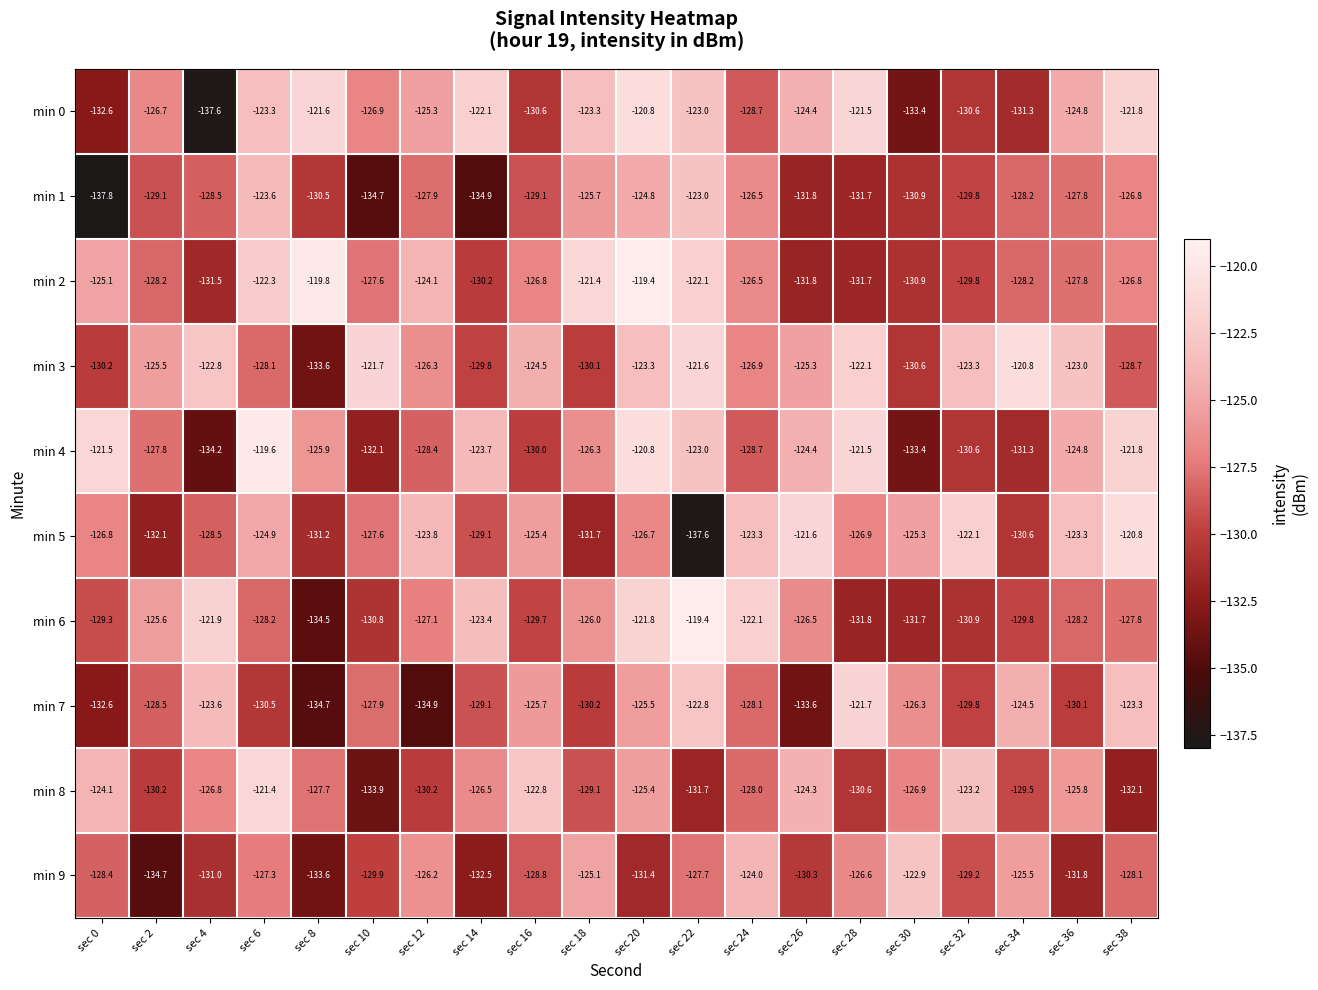

What is the total value across all series at sec 38?

-1258.0